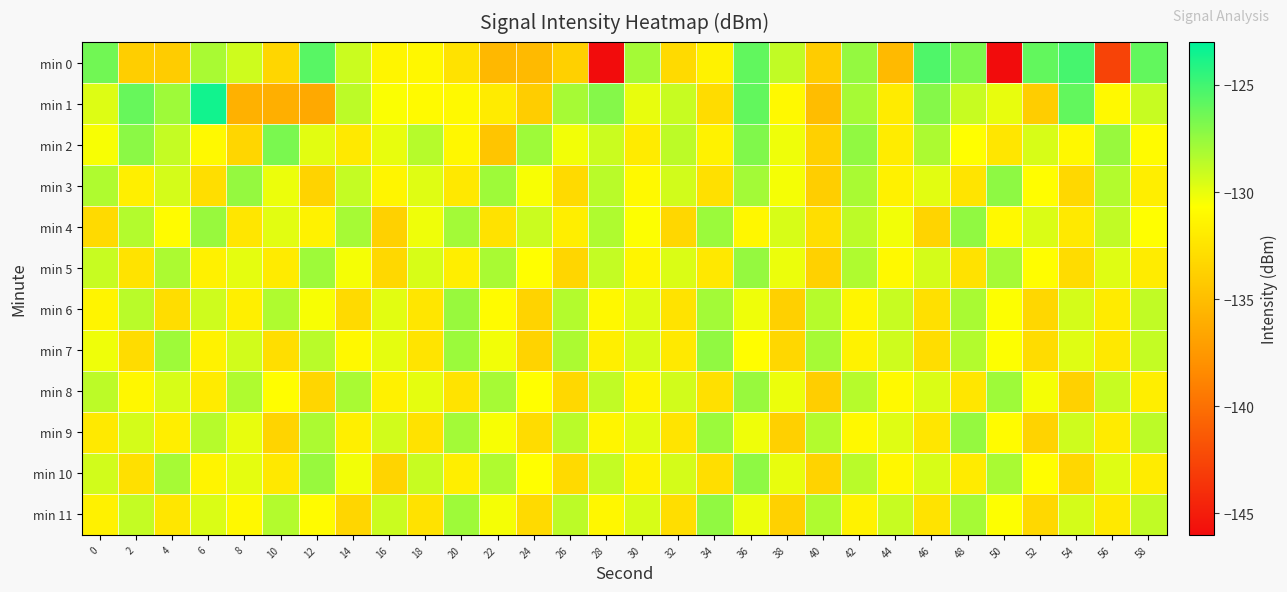

Which series has the widest spread of values?

min 0